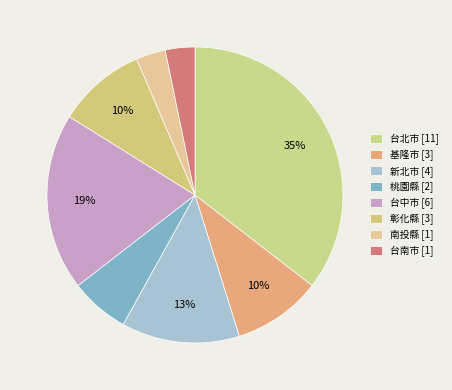

The 南投縣 slice represents 14% of the pie. True or false?

False